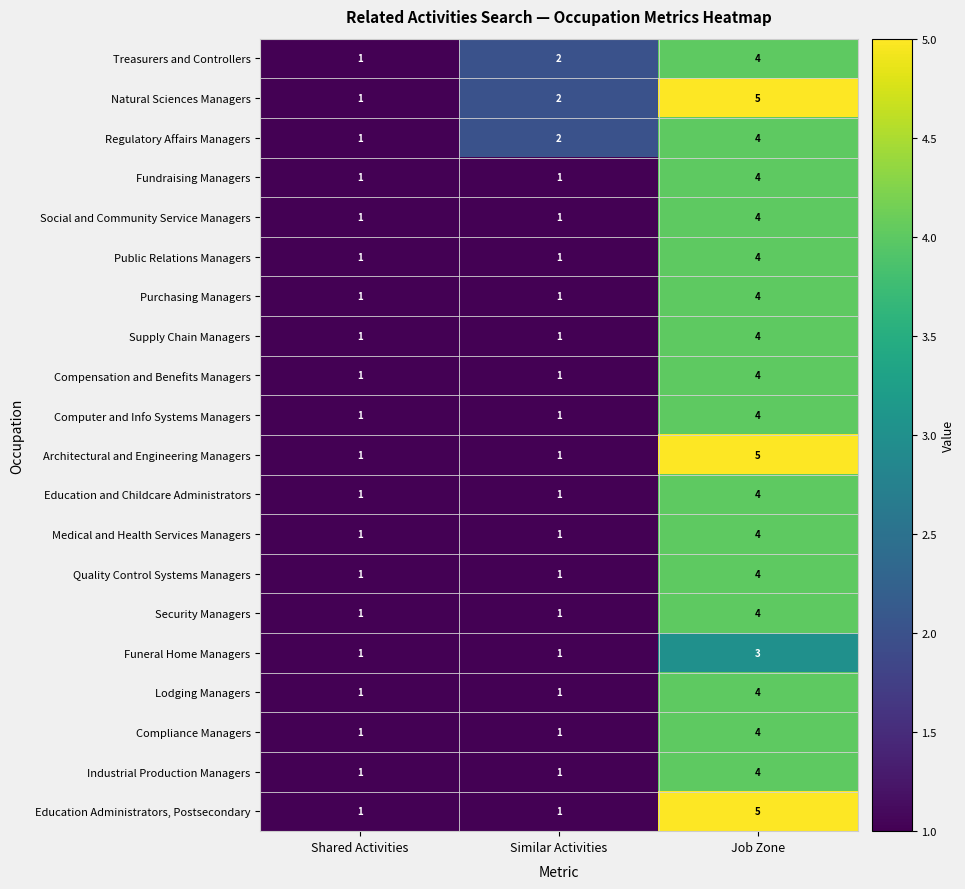

True or false: Computer and Info Systems Managers has a value of 1 at Shared Activities.

True